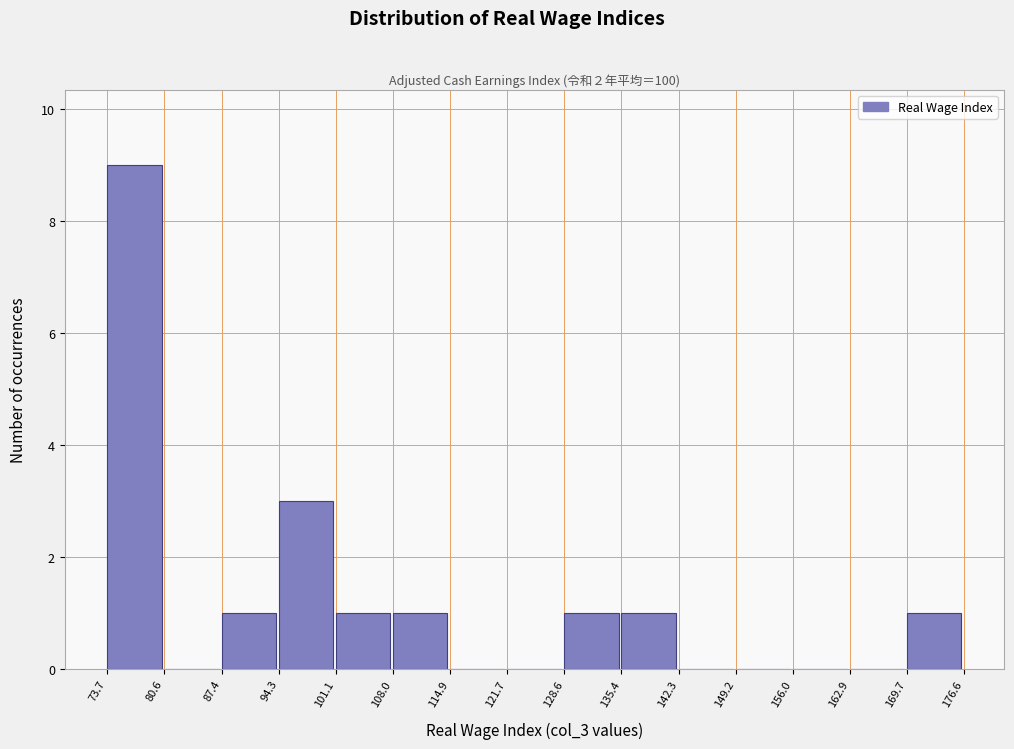

What is the height of the bar covering 73.7 to 80.6 on the x-axis? The values are not printed on the chart, so give them approximately, as read against the axis.

9